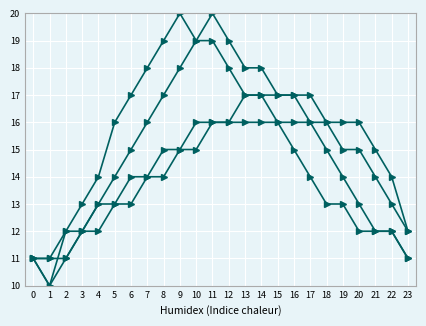

Does the chart display data point markers on the line(s)?

Yes